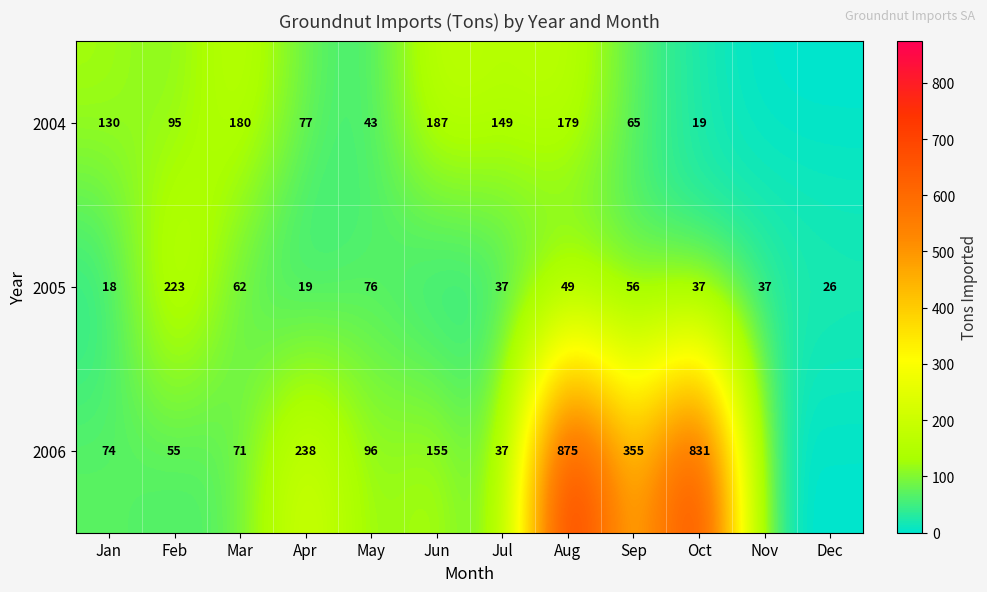

How many series are shown in this chart?

3